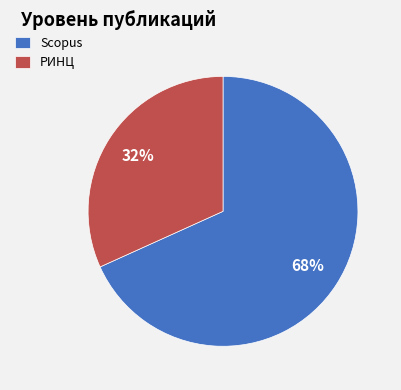

Is there a majority slice in this chart?

Yes